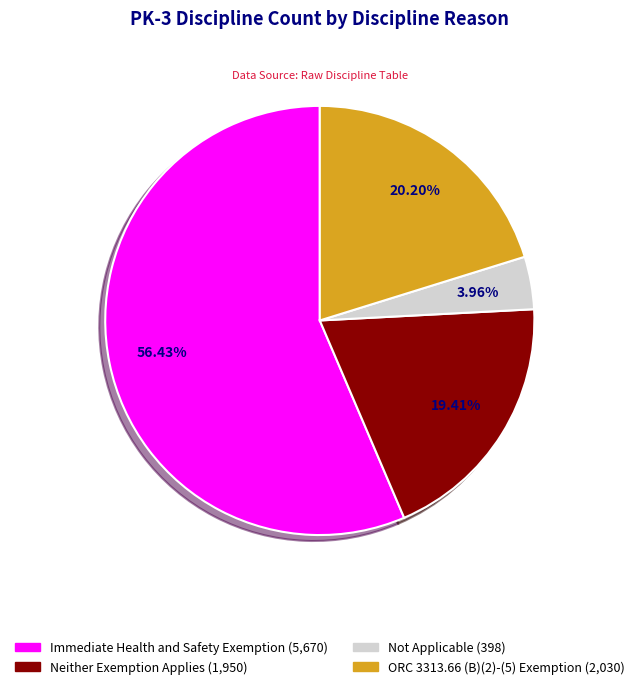

Do ORC 3313.66 (B)(2)-(5) Exemption and Not Applicable together represent more than half of the pie?

No